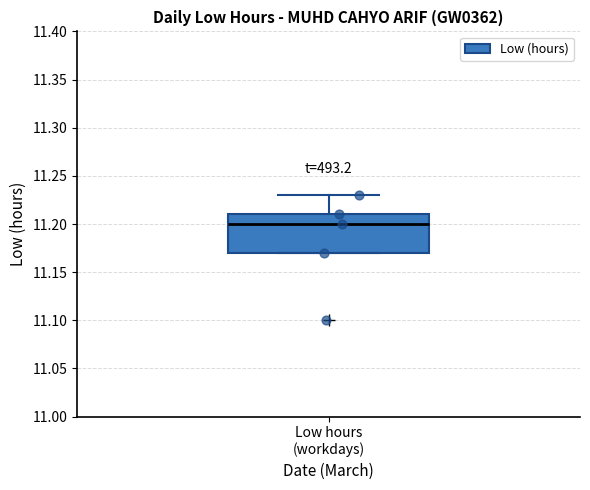

Where does the median line of the box for Low hours (workdays) sit on the y-axis? The values are not printed on the chart, so give them approximately, as read against the axis.

11.20